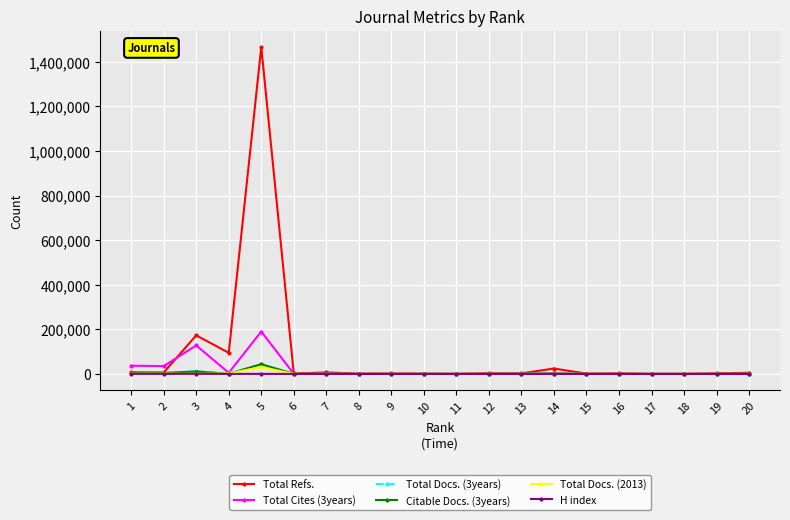

True or false: Total Refs. has more than 2 interior local peaks.

True